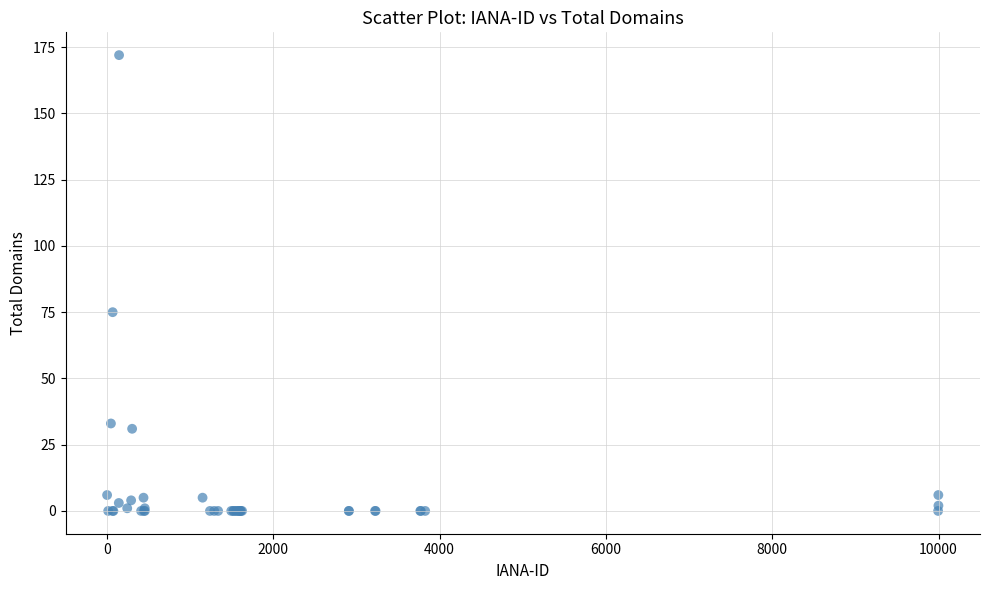

What Y value in the scatter plot is closest to 86?

75